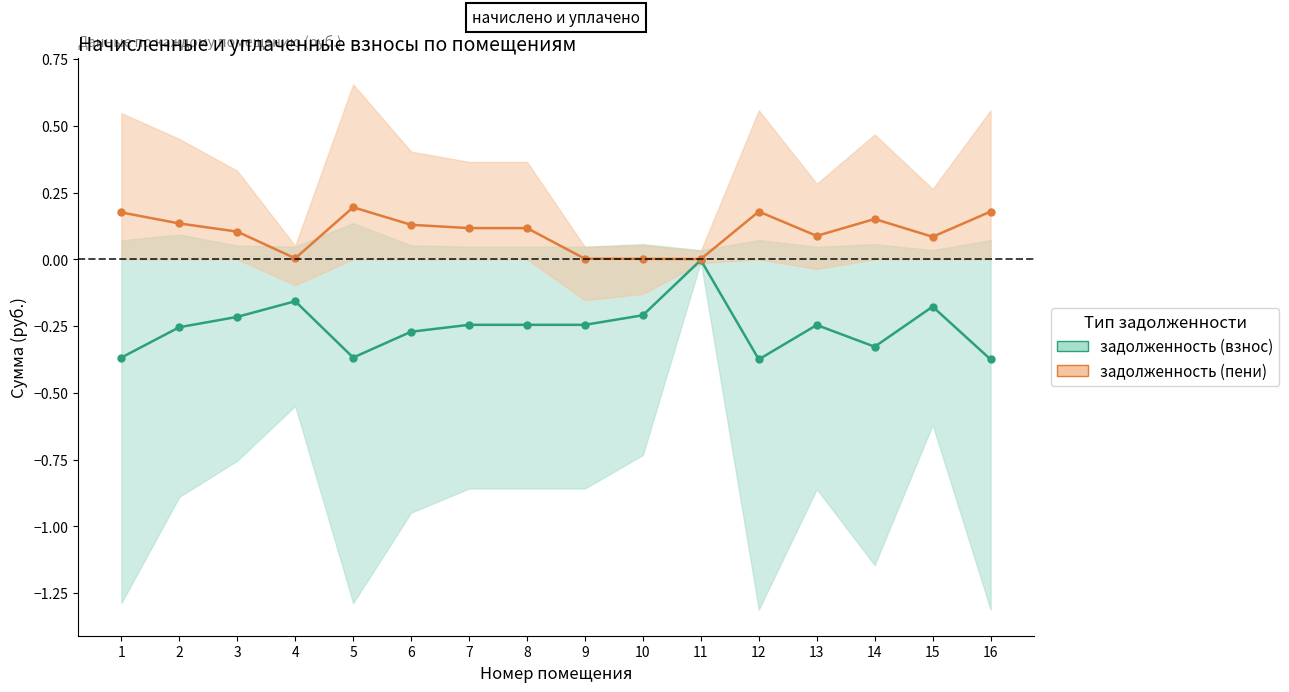

What is the smallest value displayed?

-0.4